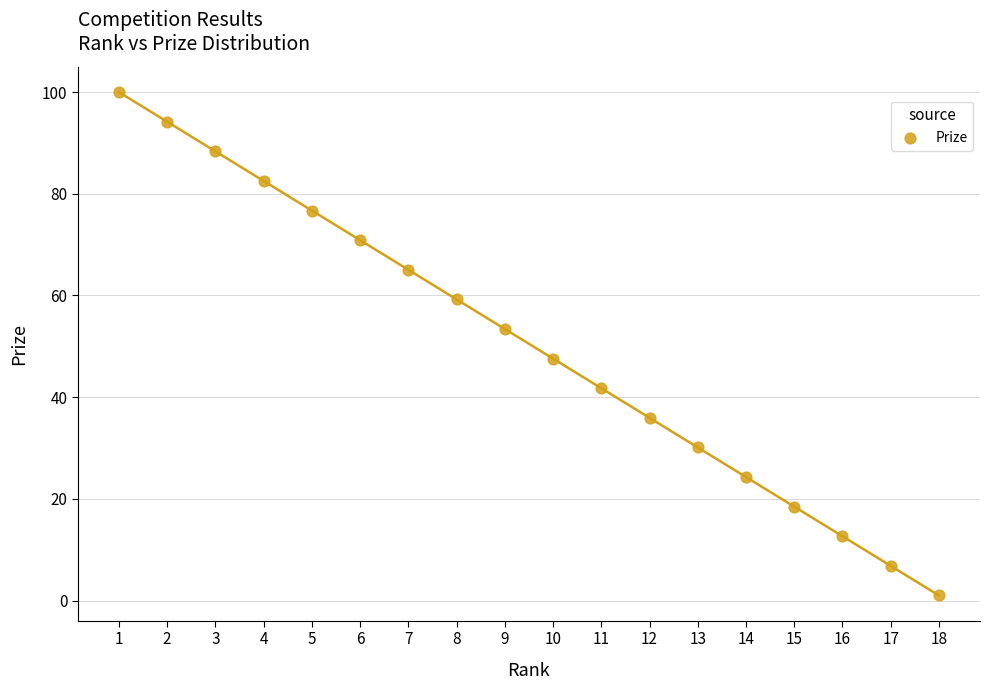

What is the range of Y values (max minus min)?

99.0